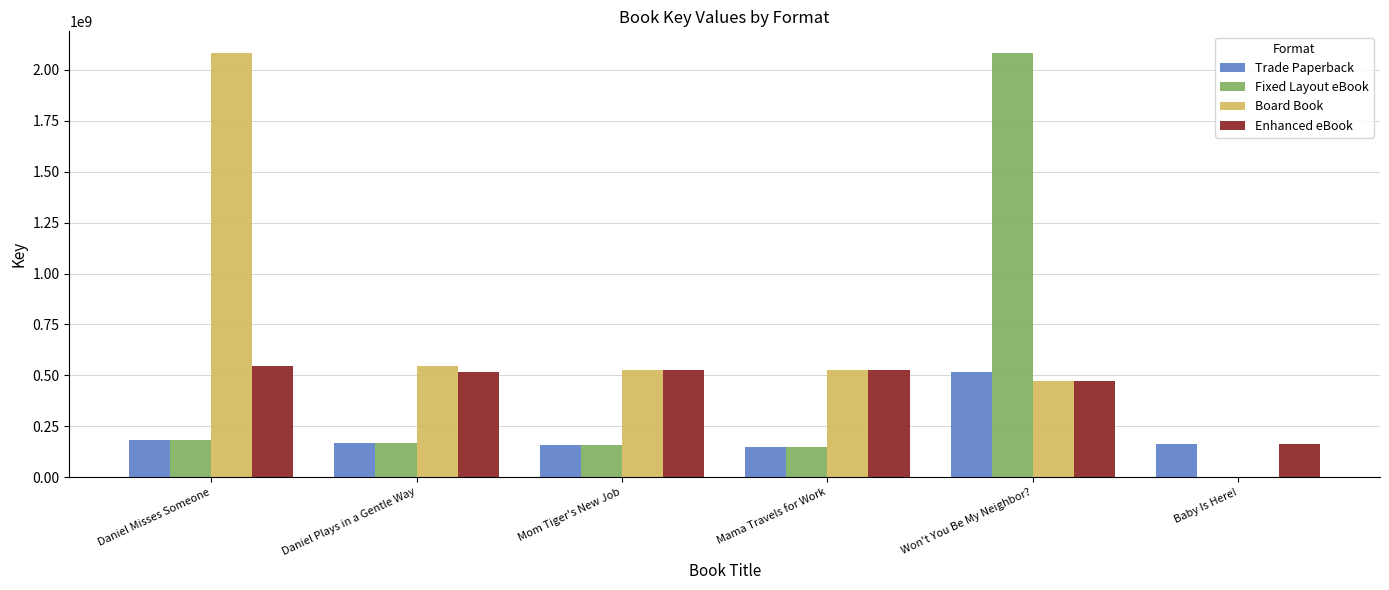

What is the sum of the Fixed Layout eBook values at Won't You Be My Neighbor? and Baby Is Here!?

2084814770